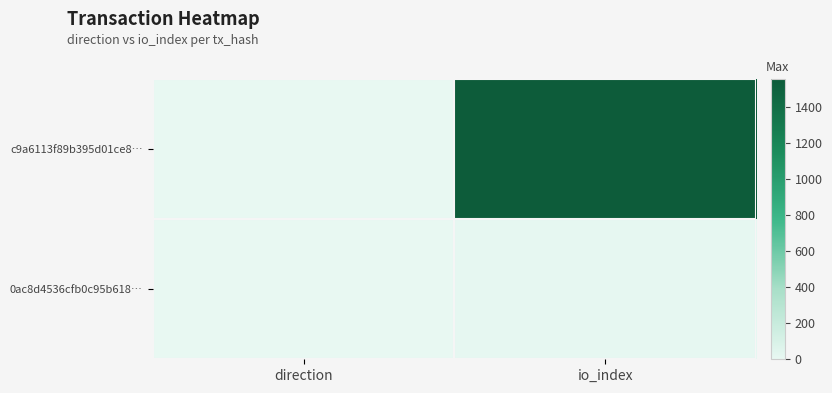

What is the spread (max minus min) of values at io_index?

1546